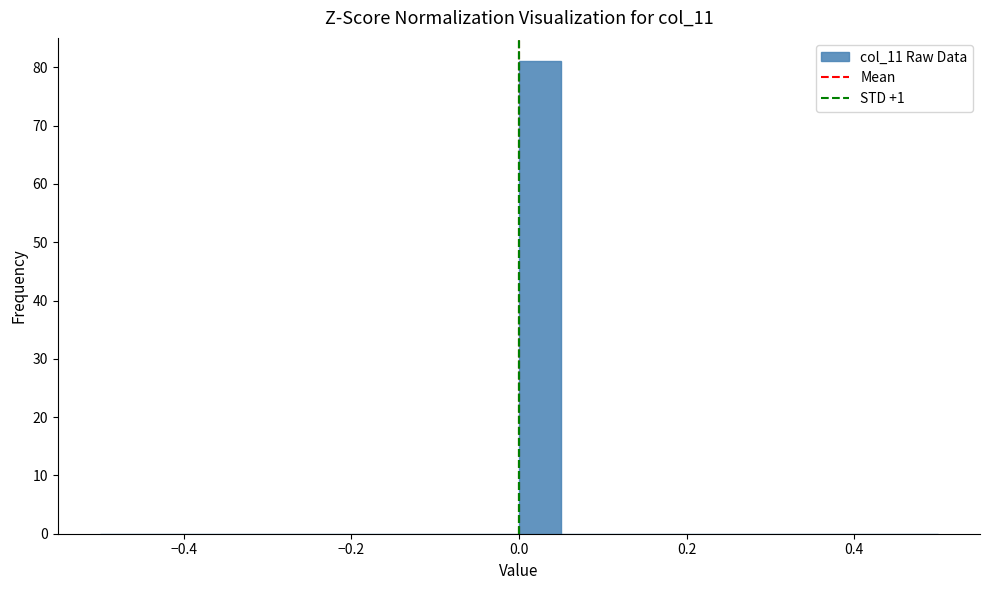

Around what value on the x-axis is the tallest bar? Give the approximate position of its centre, as read against the axis.

0.02